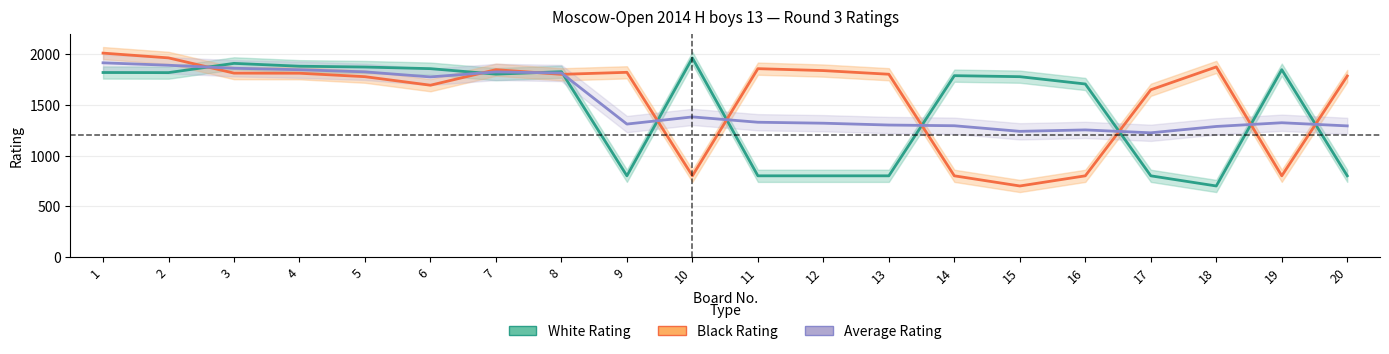

List the labels in order of Average Rating value, smallest first.

17, 15, 16, 18, 20, 14, 13, 9, 12, 19, 11, 10, 6, 8, 7, 5, 4, 3, 2, 1